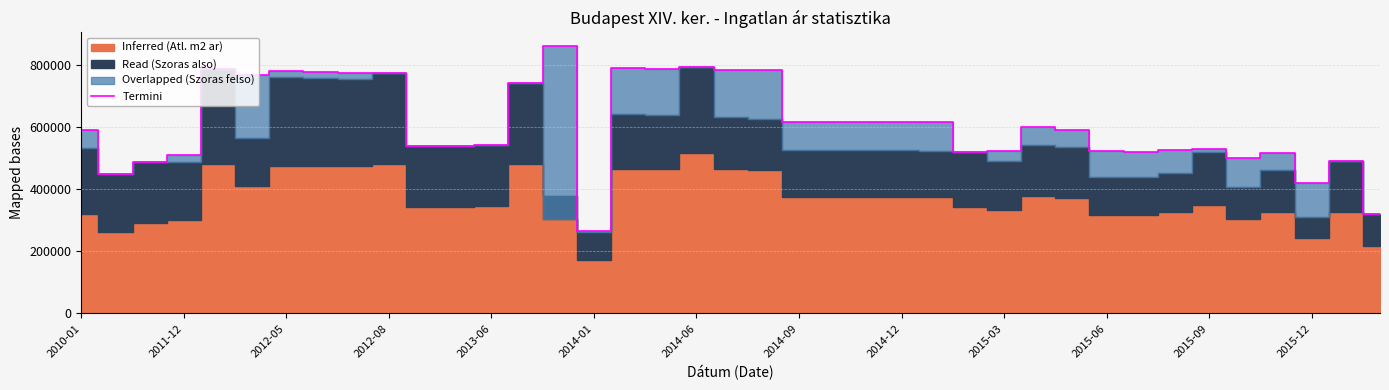

True or false: the data shows 244274 at 31.

False